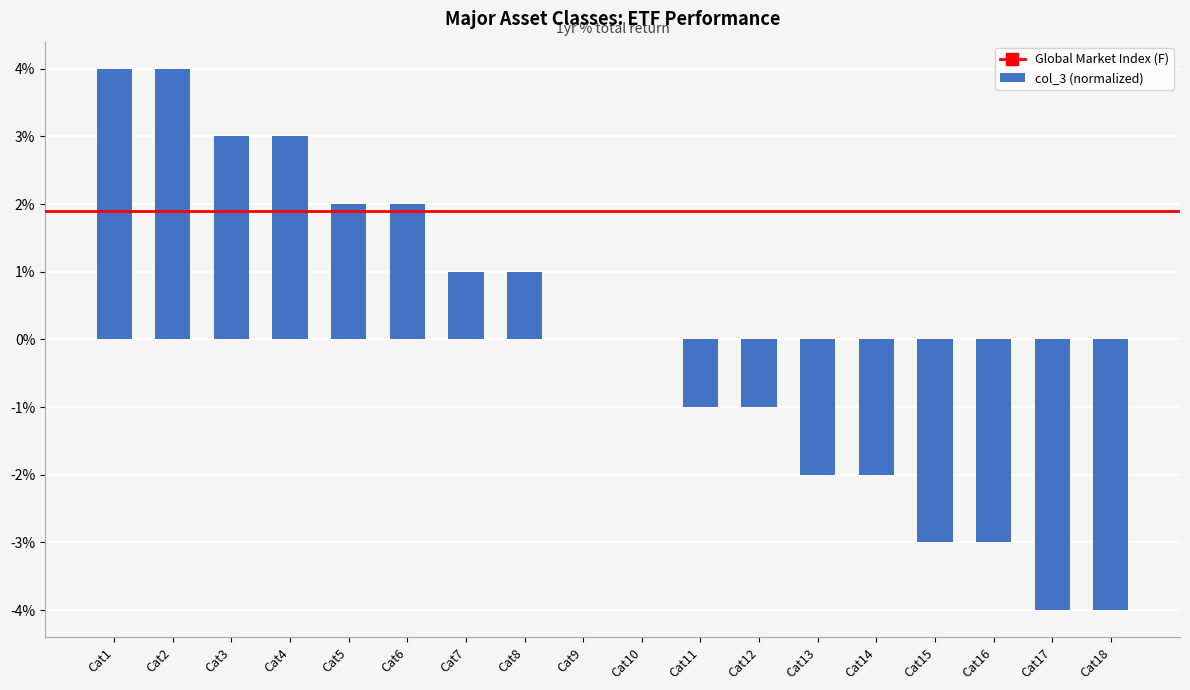

What is the maximum value shown in the chart?

4